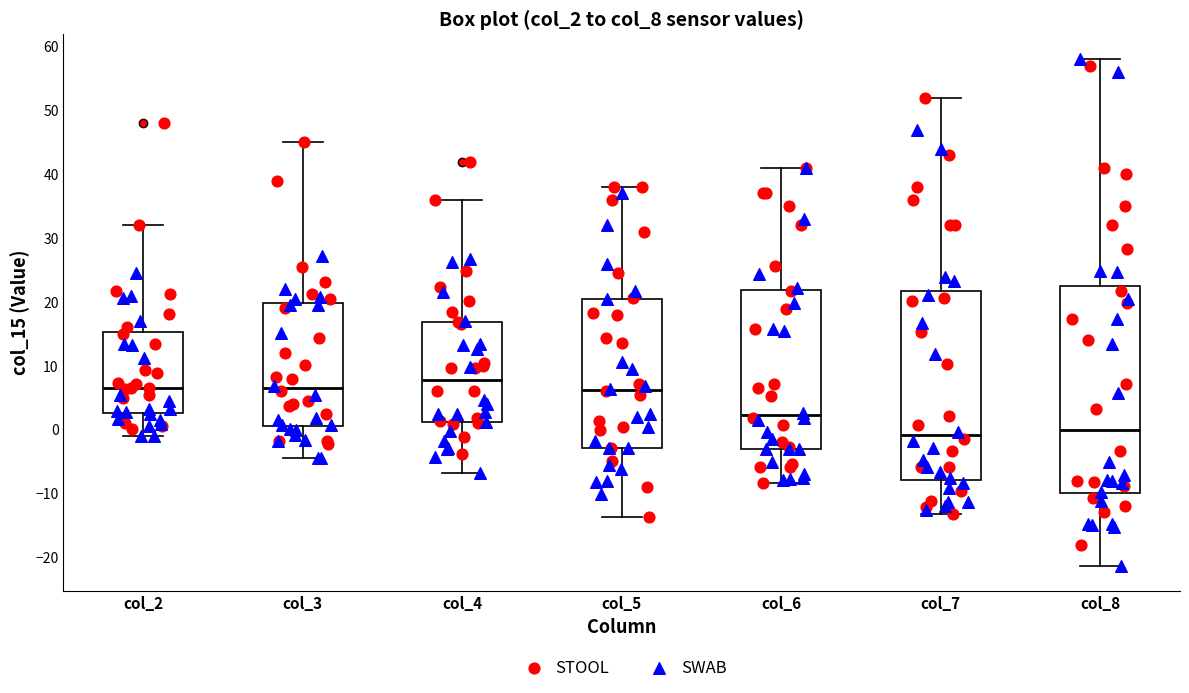

Reading left to right, transcribe this box plot: for each box, give where its median line is, the range the box spans, and where its two whiskers end, as read against the y-axis. The values are not printed on the chart, so give them approximately, as read against the axis.

col_2: median 7, box 3 to 15, whiskers -1 to 32
col_3: median 7, box 1 to 20, whiskers -4 to 45
col_4: median 8, box 1 to 17, whiskers -7 to 36
col_5: median 6, box -3 to 20, whiskers -14 to 38
col_6: median 2, box -3 to 22, whiskers -8 to 41
col_7: median -1, box -8 to 22, whiskers -13 to 52
col_8: median 0, box -10 to 23, whiskers -21 to 58